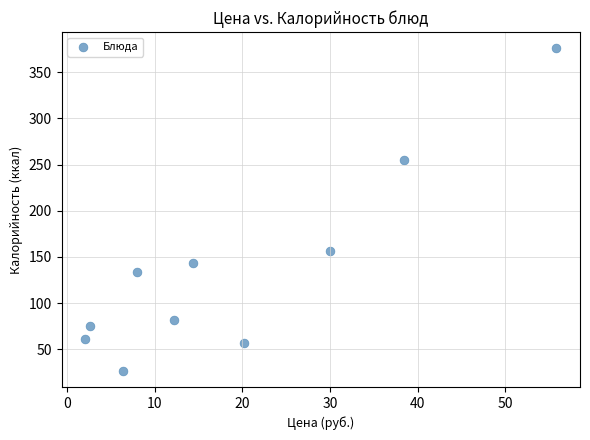

What Y value in the scatter plot is closest to 201?

156.0